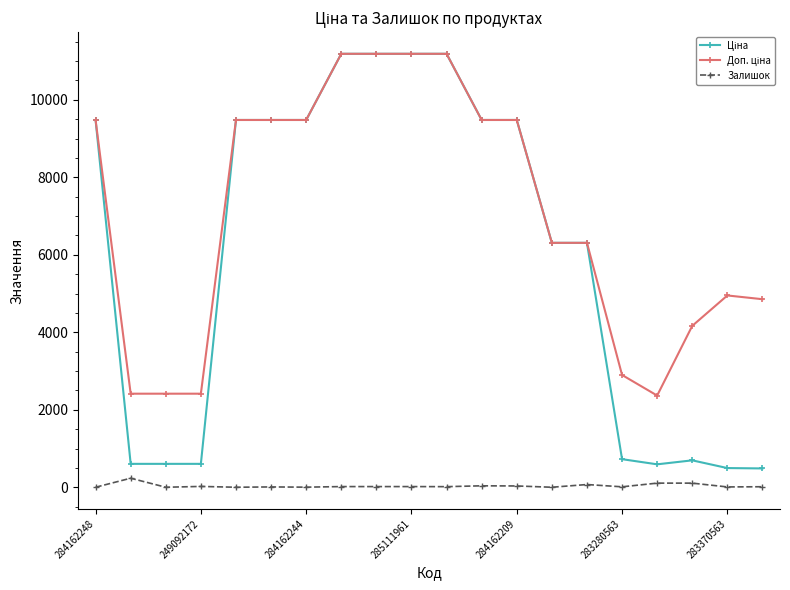

At how many categories does at least one series exceed 1465?

20